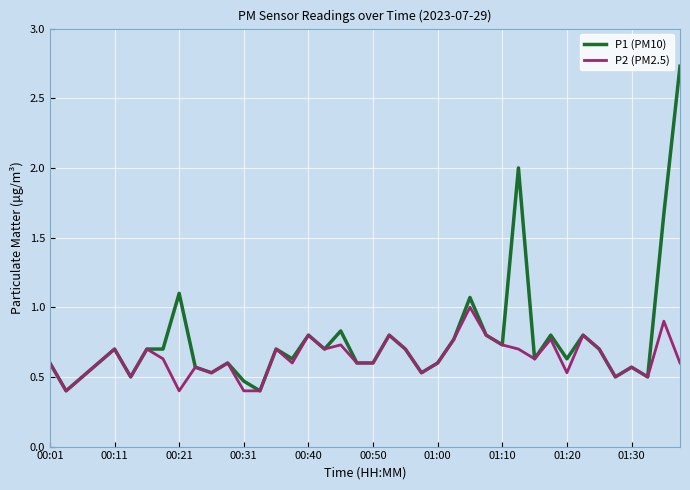

What is the greatest value displayed?

2.7